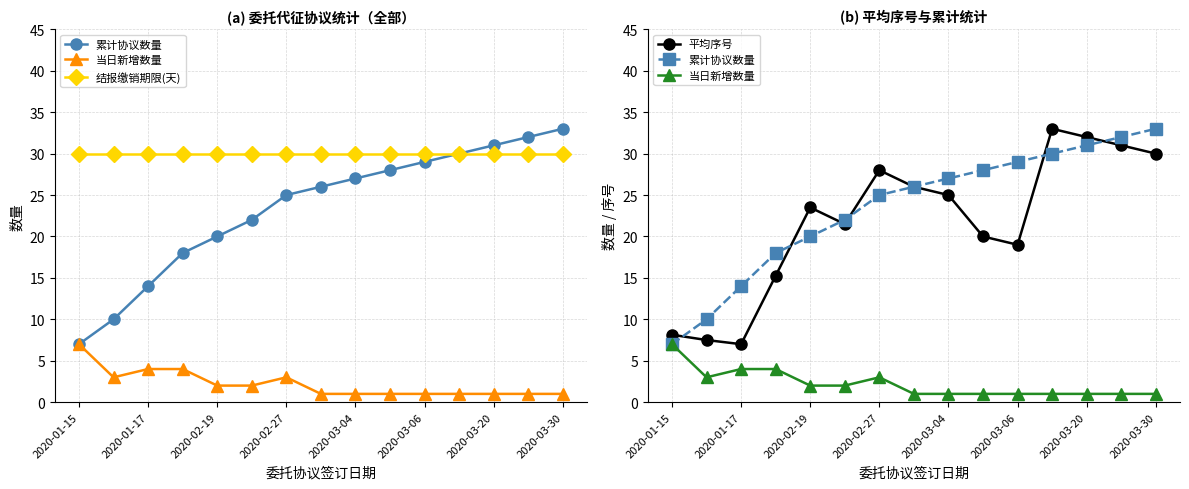

What is the average value of the 当日新增数量 series?

2.2